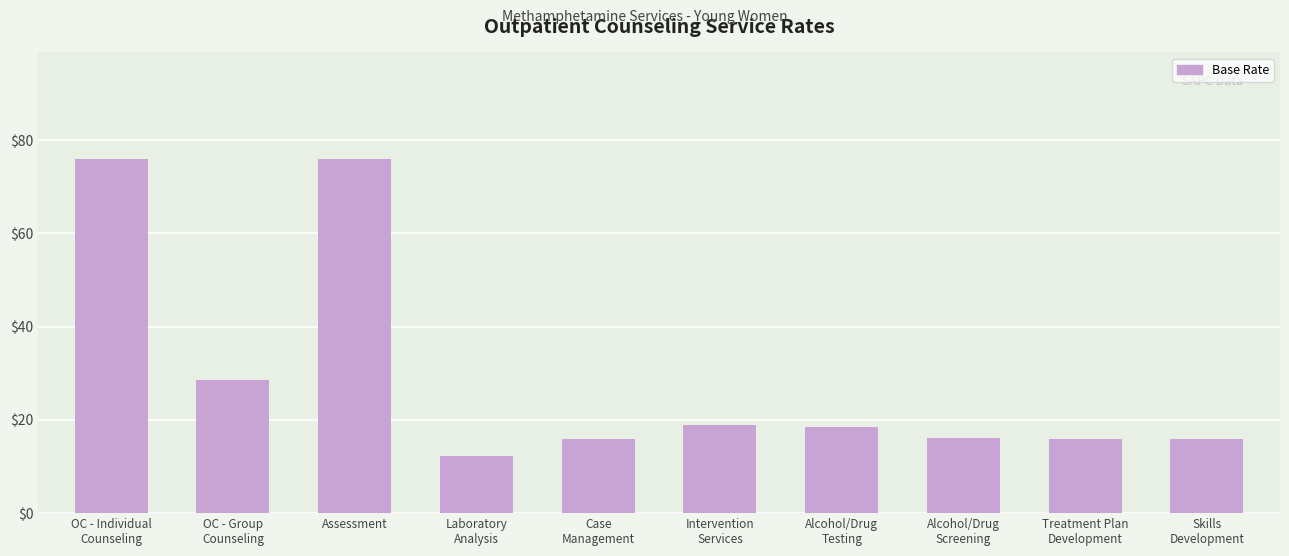

What is the average value?

29.4